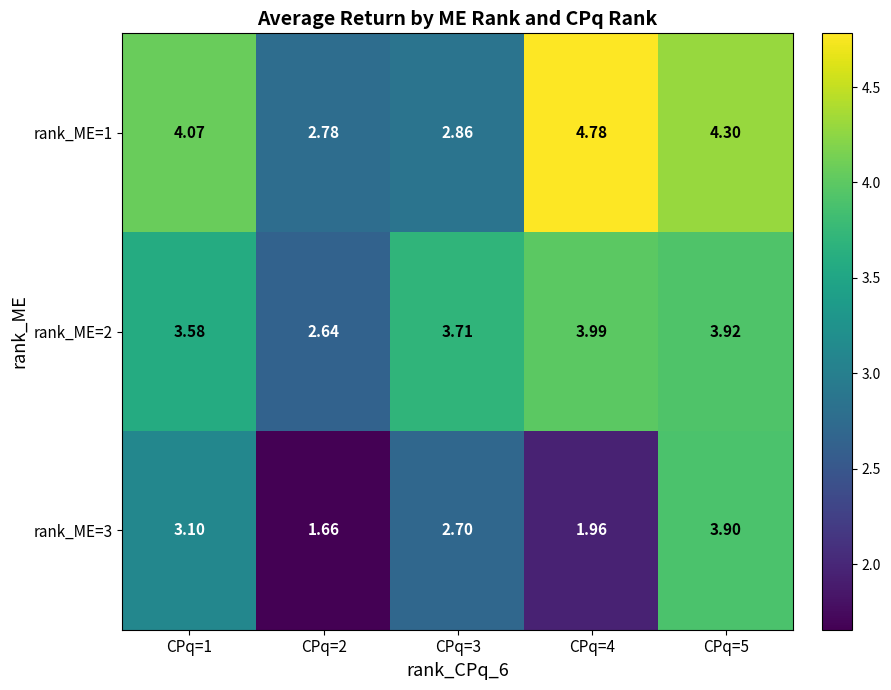

Is the value of rank_ME=1 at CPq=4 greater than the value of rank_ME=2 at CPq=5?

Yes